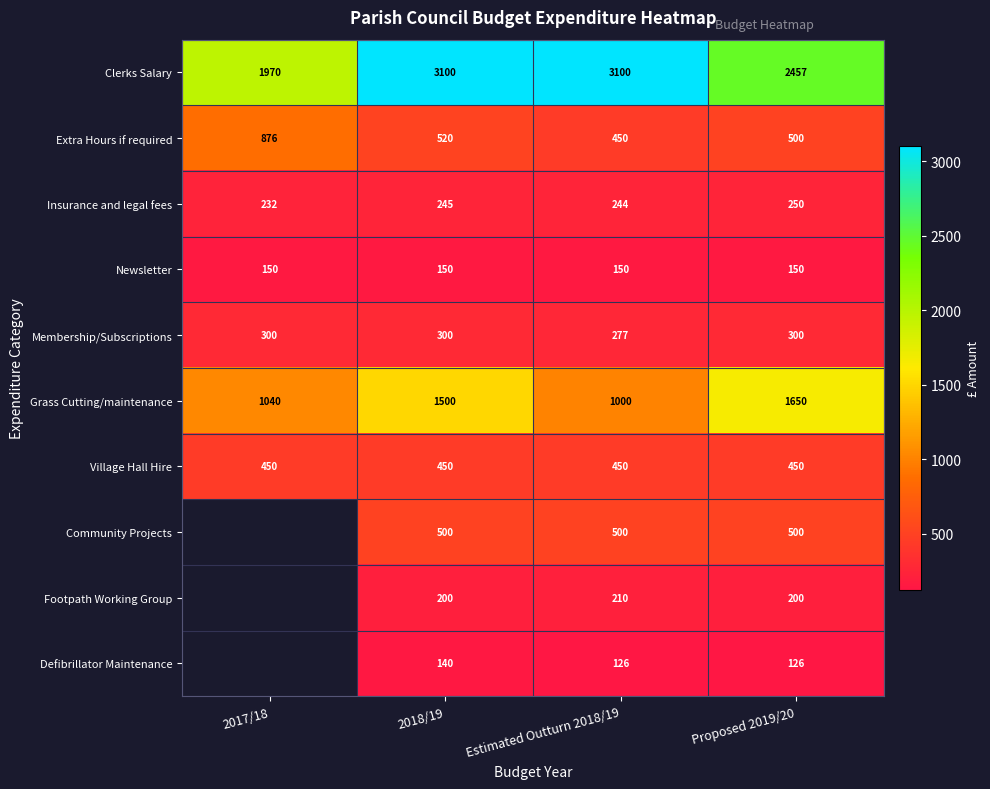

Count the number of data series in this chart.

10